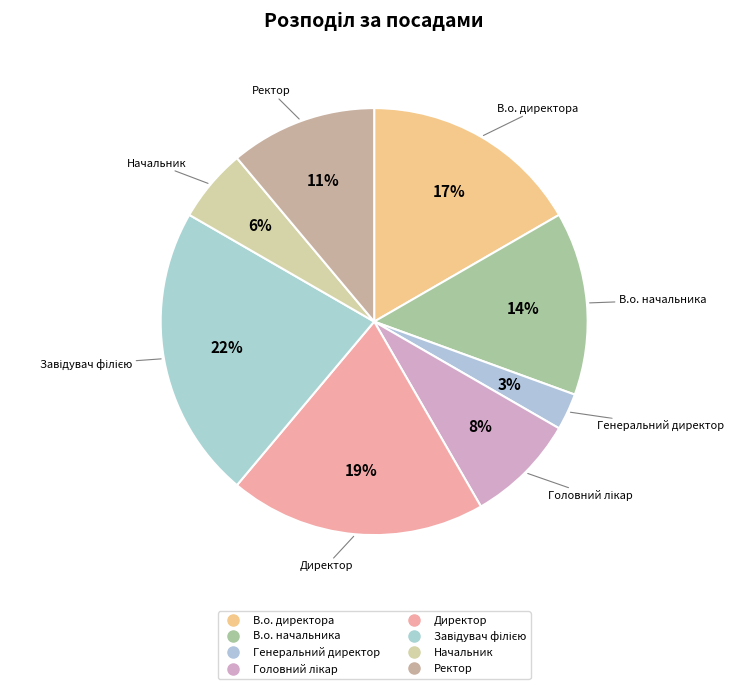

Is Ректор the majority of the pie?

No